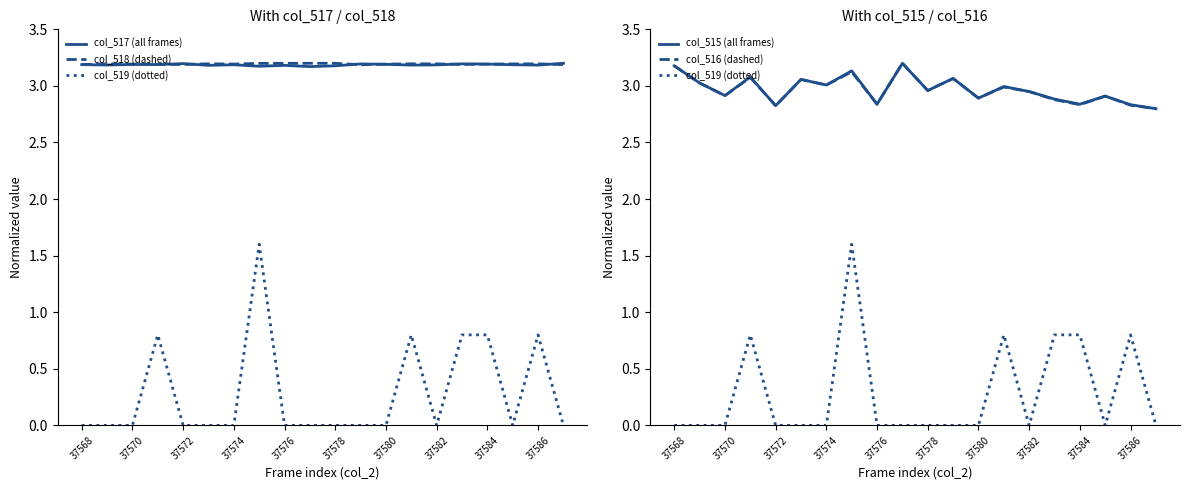

What is the difference between the maximum and minimum values in the col_519 (dotted series) series?

1.6